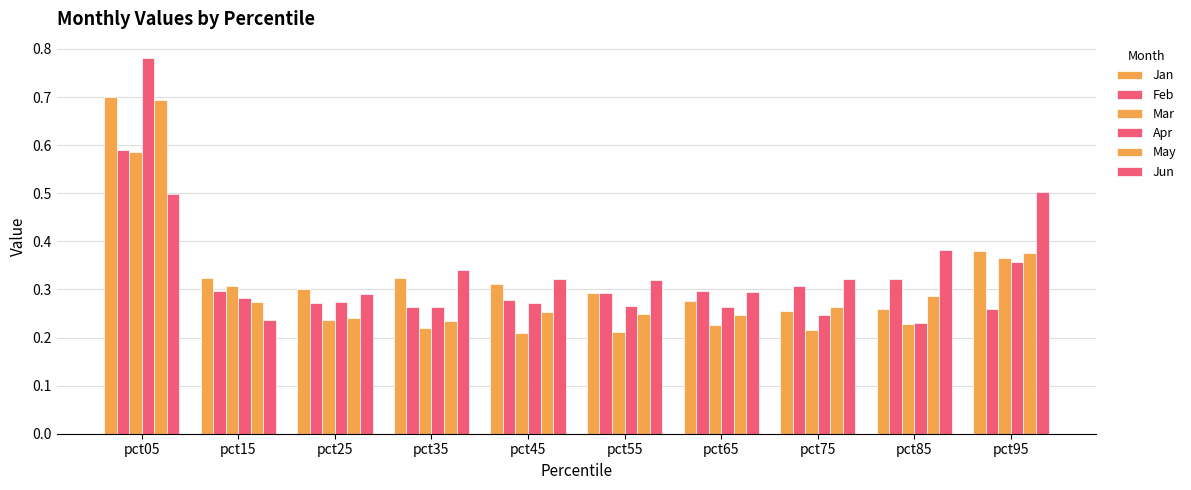

What is the maximum value shown in the chart?

0.8